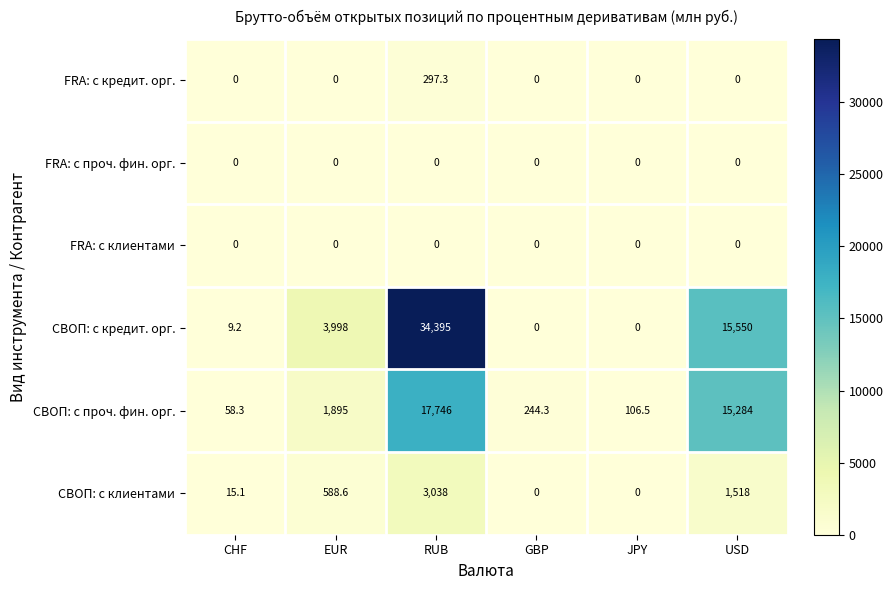

At which category is the sum across all series the highest?

RUB